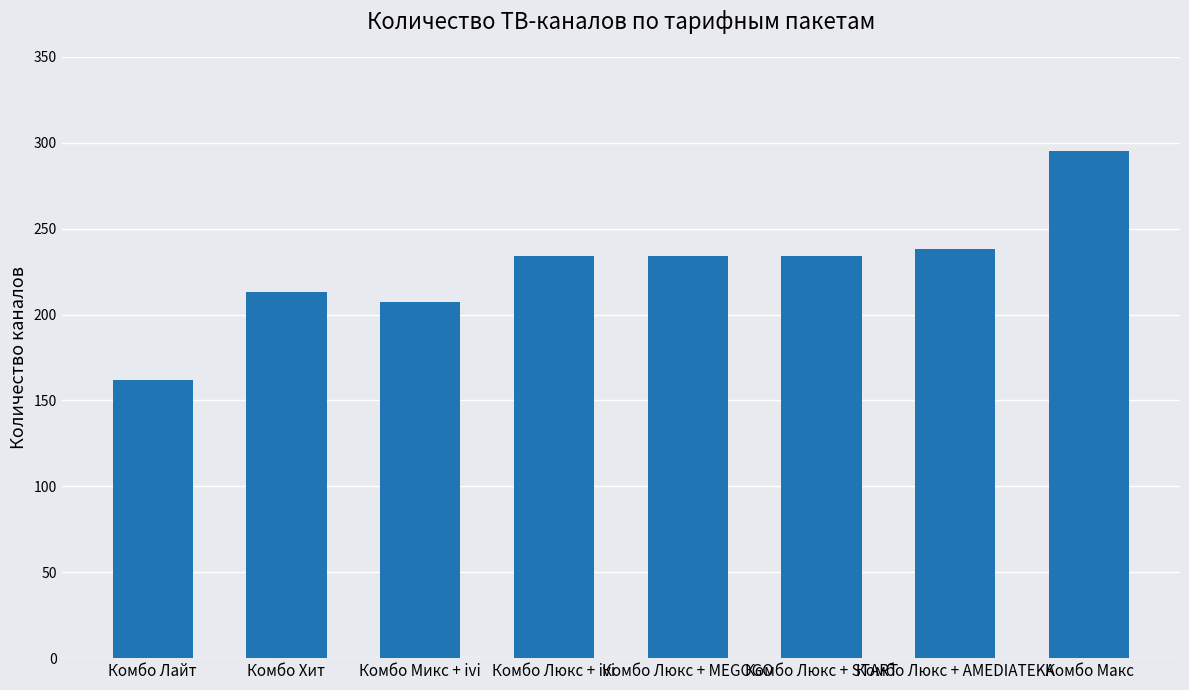

What is the sum of all values?

1817